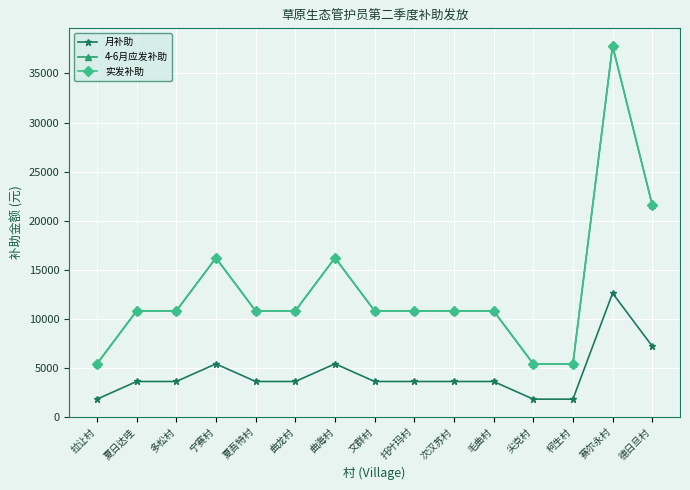

What value does the 月补助 series have at 托叶玛村?

3600